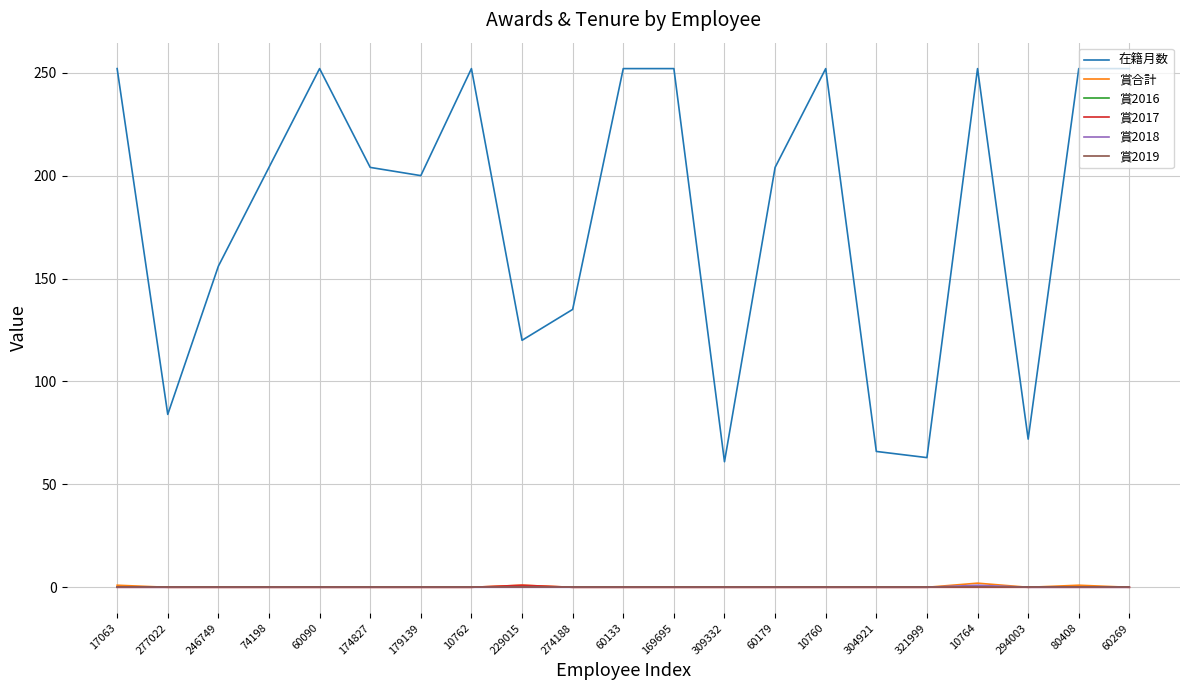

Does the chart have visible grid lines?

Yes